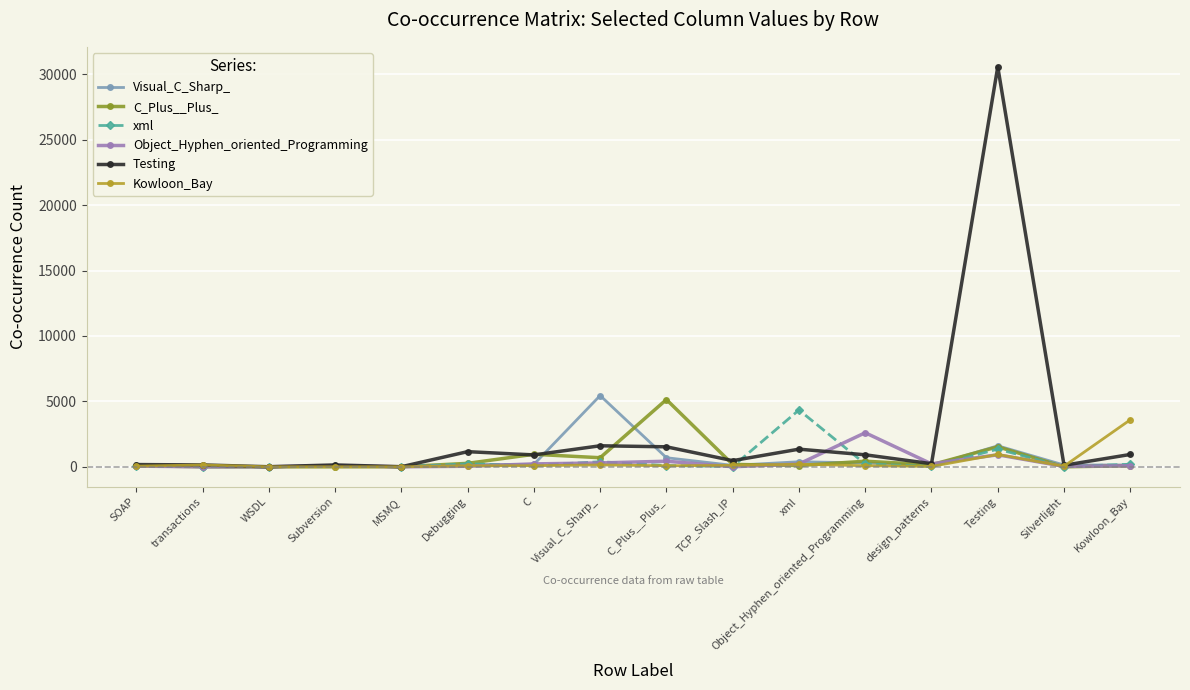

Which category has the highest value across all series?

Testing